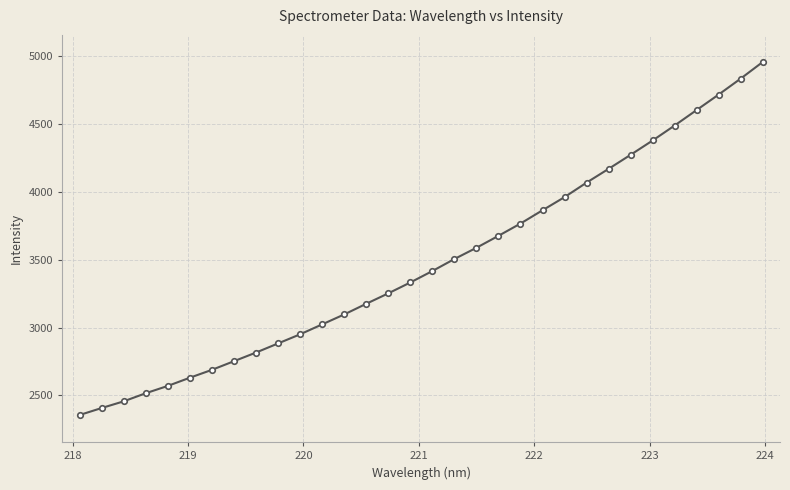

What is the difference between the maximum and minimum values?

2602.7